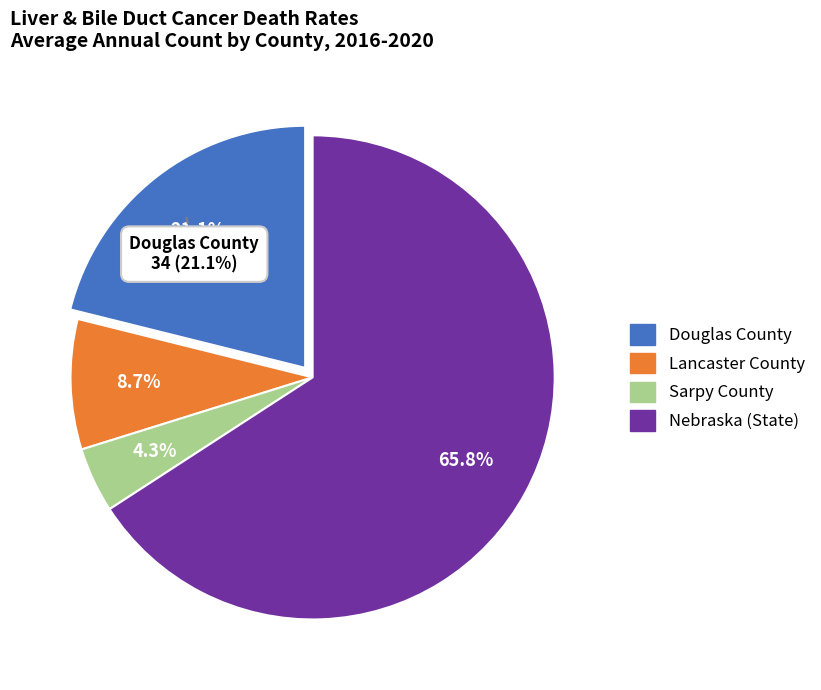

Count the number of slices in the pie.

4